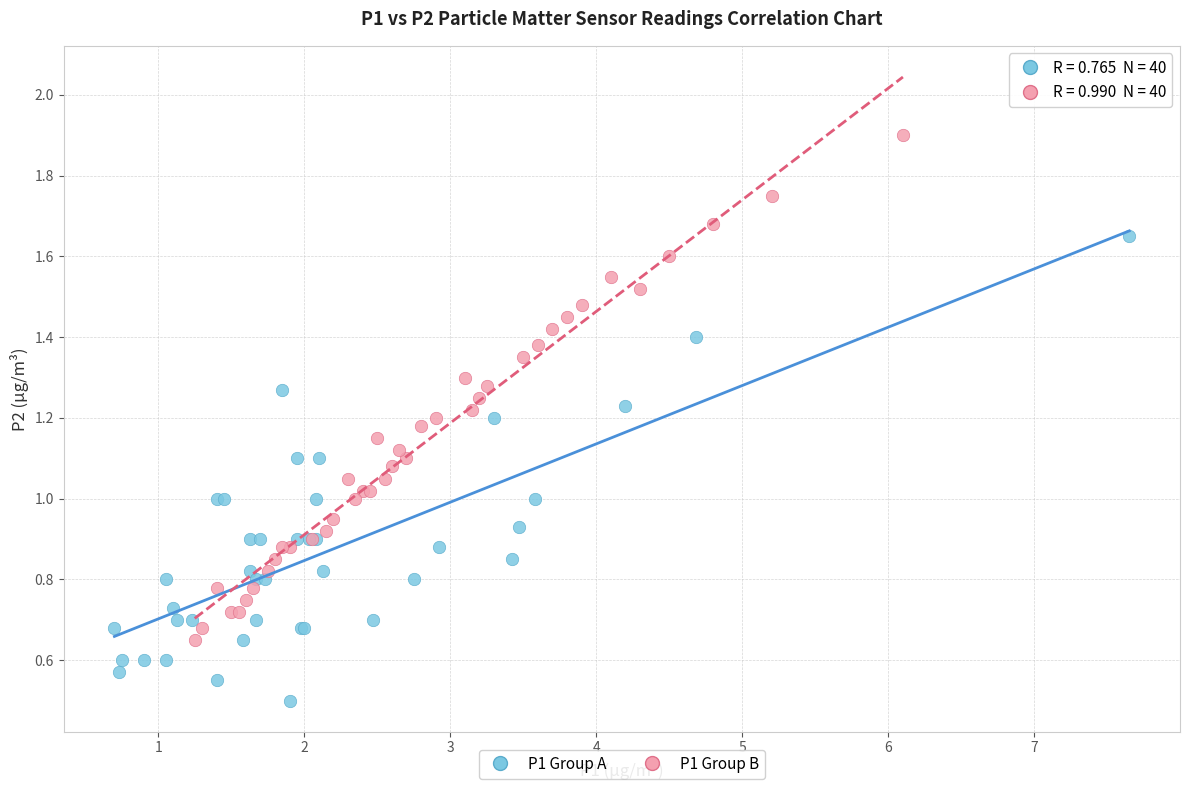

Which series reaches the maximum Y coordinate?

P1 Group B